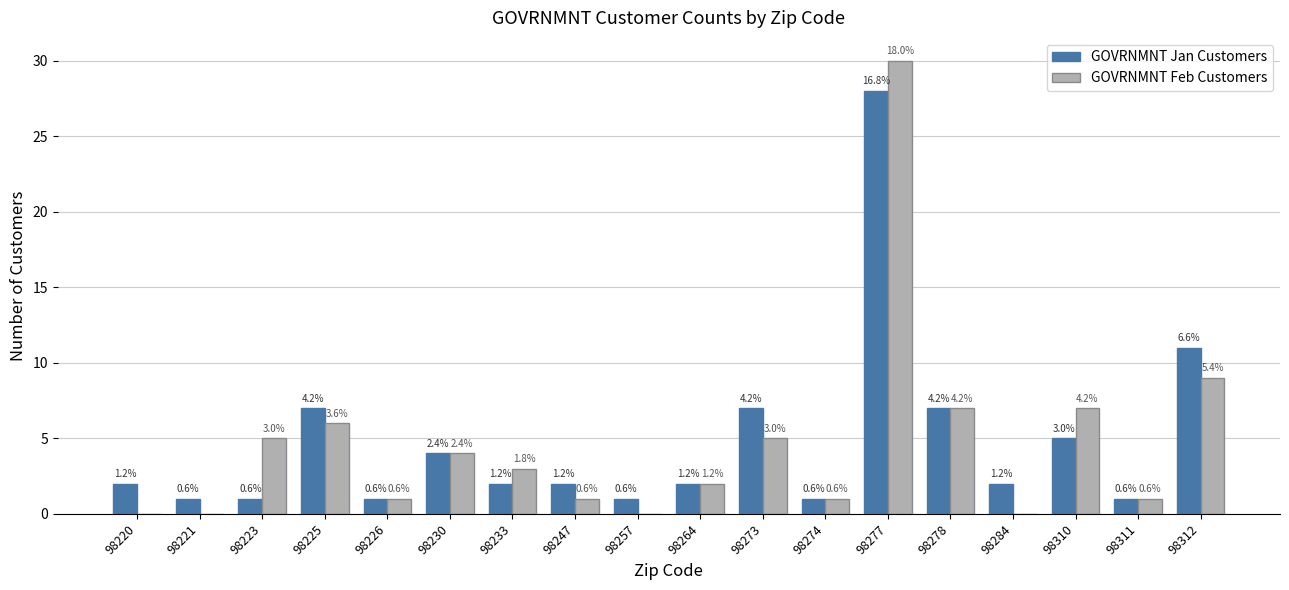

Which series has the largest total across all categories?

GOVRNMNT Jan Customers